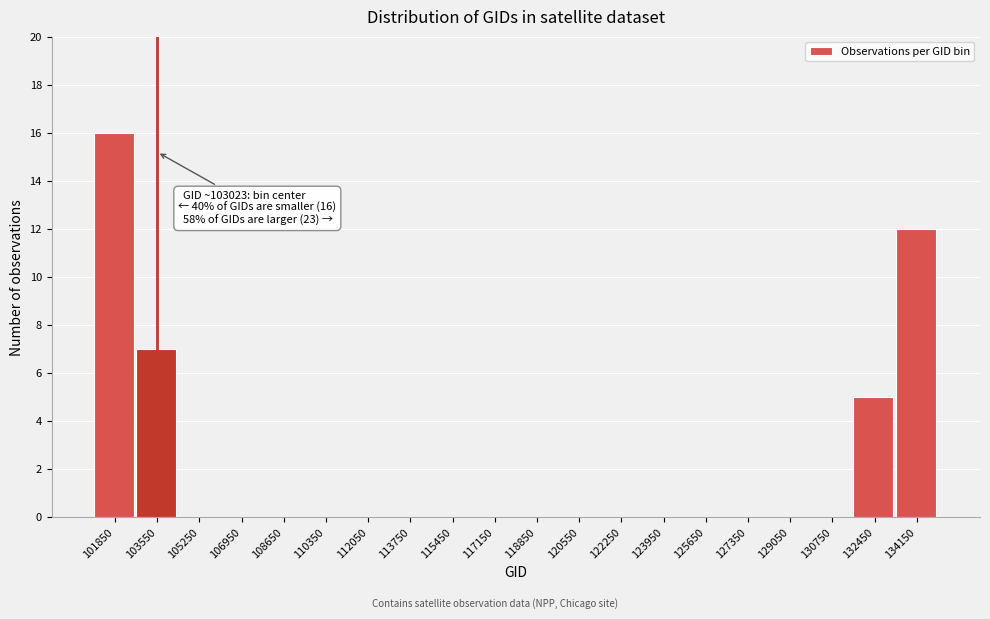

Which range on the x-axis has the tallest bar?

101000 to 102700